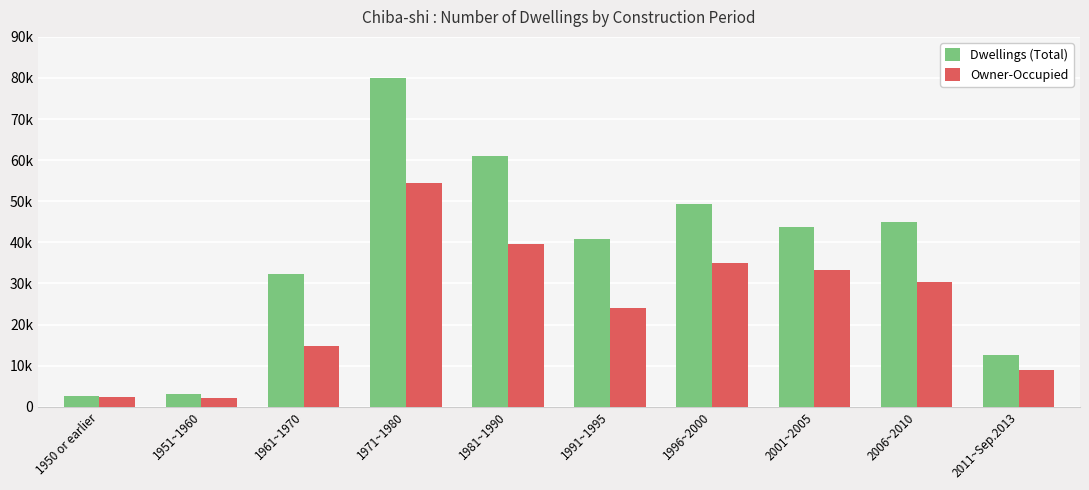

At which label is Owner-Occupied closest to 28295?

2006~2010